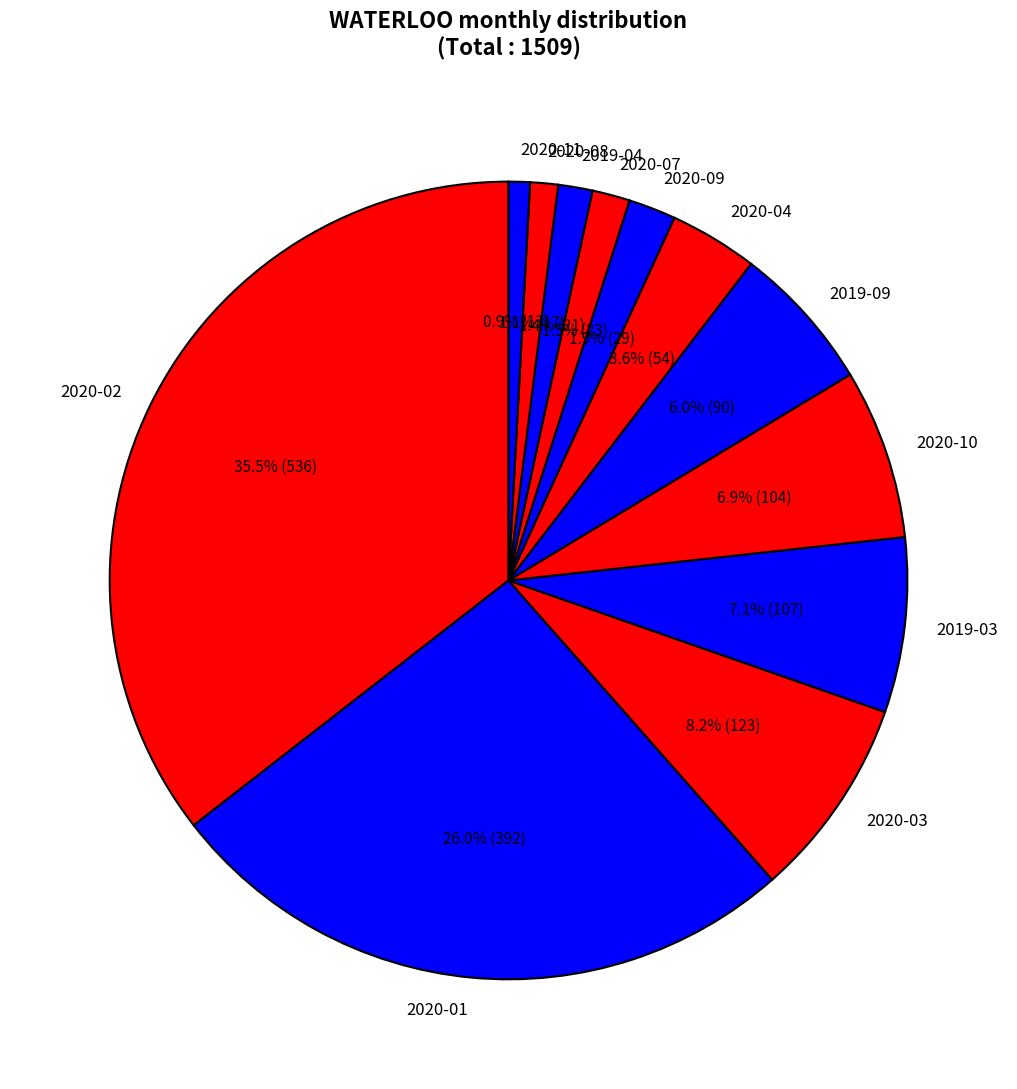

Count the number of slices in the pie.

12